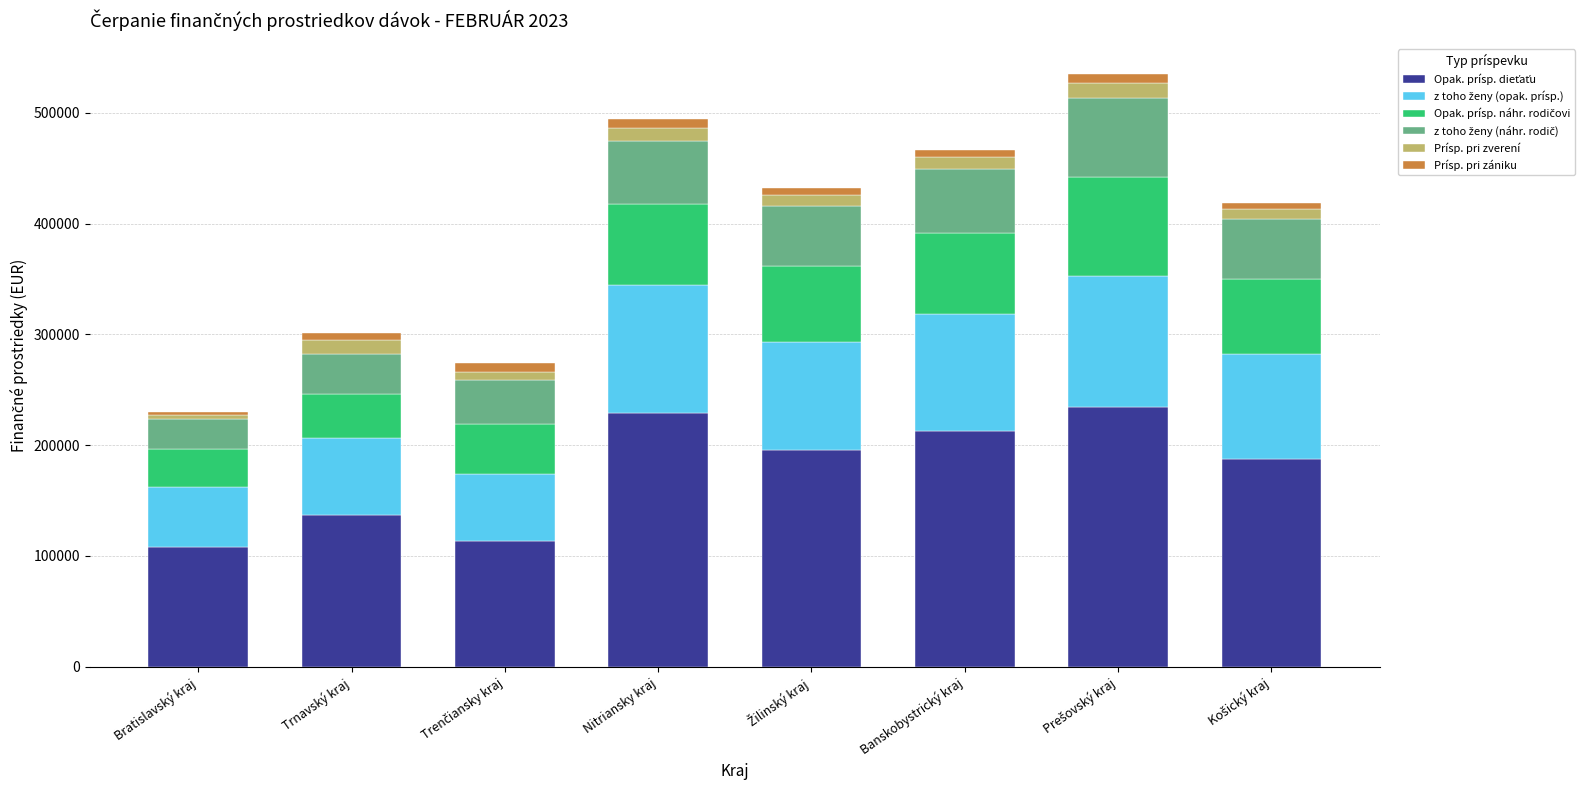

Is it true that Opak. prísp. náhr. rodičovi equals 58186.8 at Trnavský kraj?

False